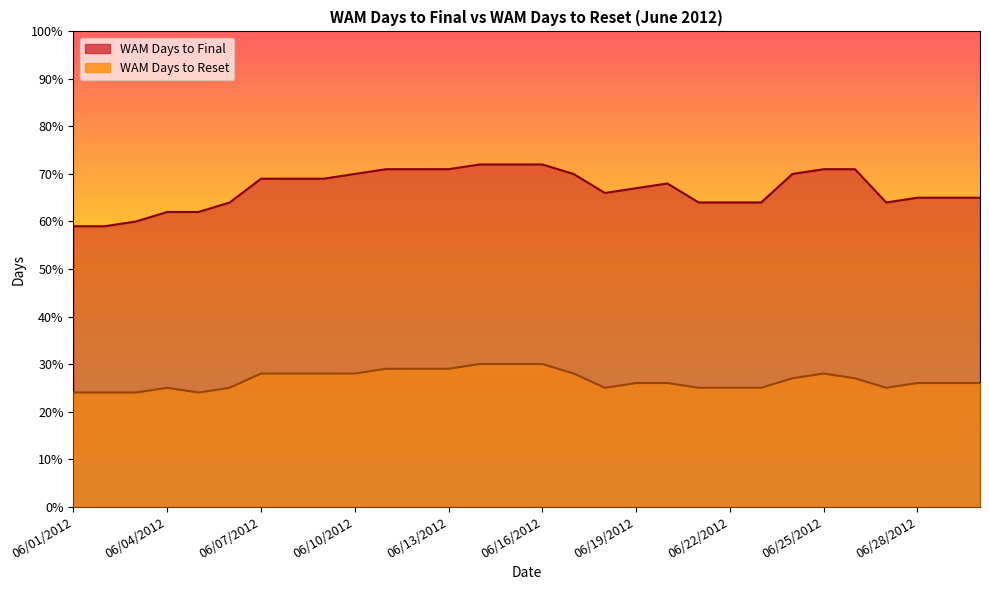

What is the approximate value of WAM Days to Final at 06/28/2012?

65